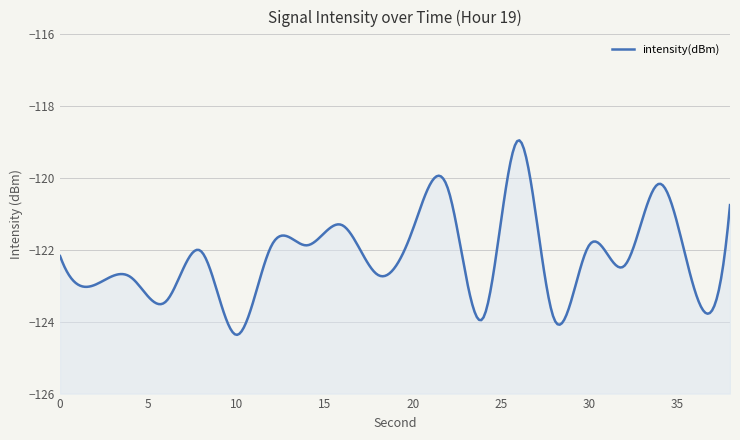

Reading left to right, transcribe all the data shown in this chart.

-122.2	-123.0	-122.8	-123.4	-122.0	-124.4	-121.9	-121.9	-121.3	-122.7	-121.4	-120.3	-123.9	-118.9	-123.9	-121.9	-122.4	-120.2	-123.1	-120.8